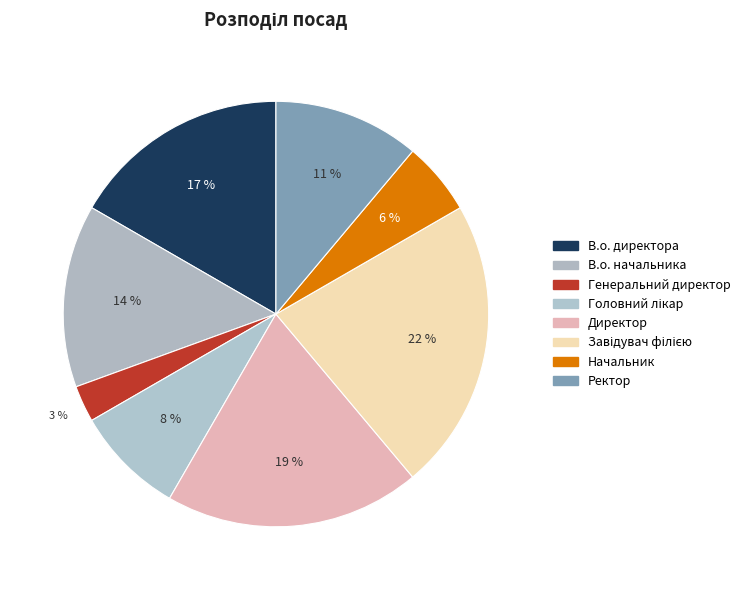

How many segments does this pie chart have?

8